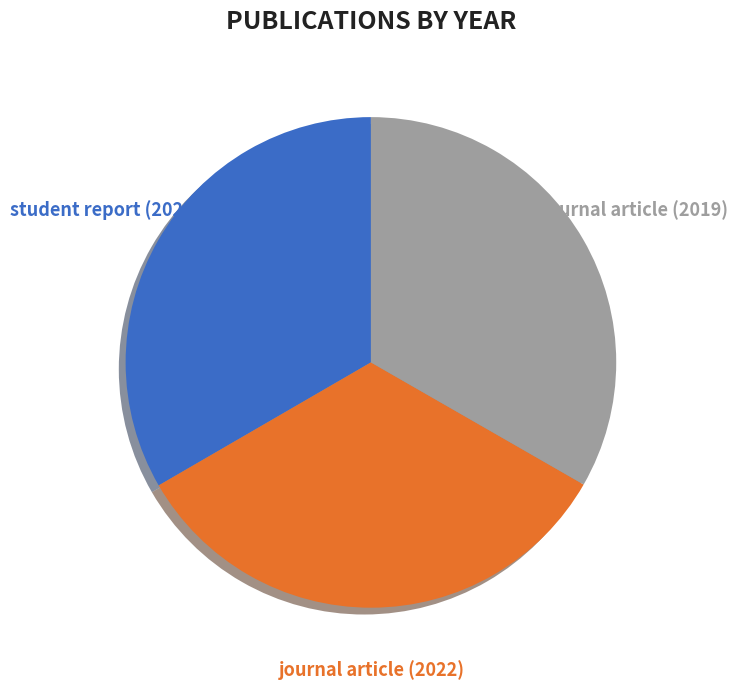

The student report (2023) slice represents 28% of the pie. True or false?

False